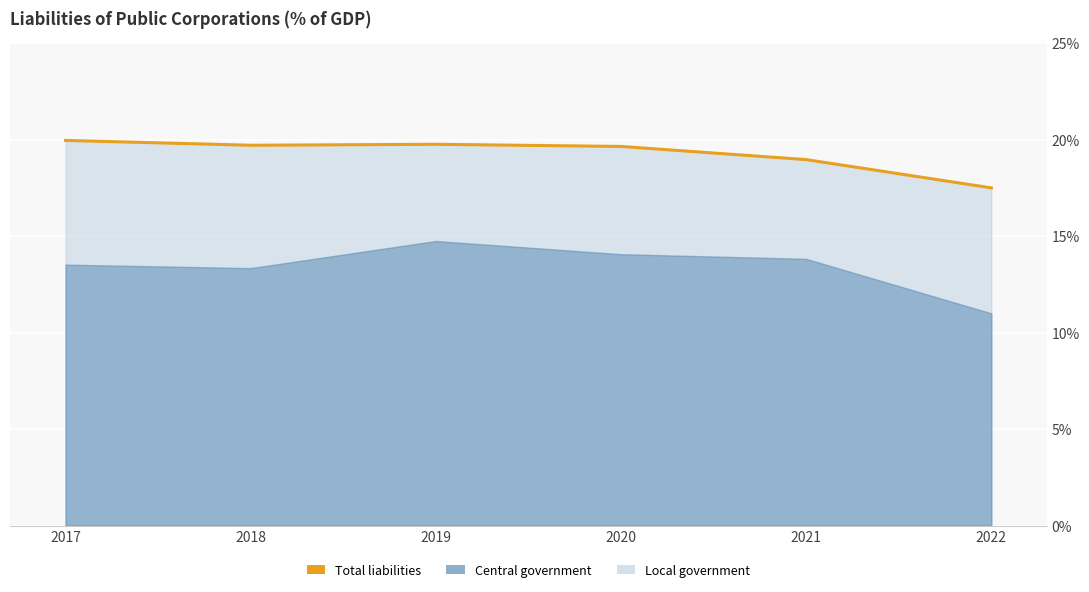

Read the value at 2021.

0.2